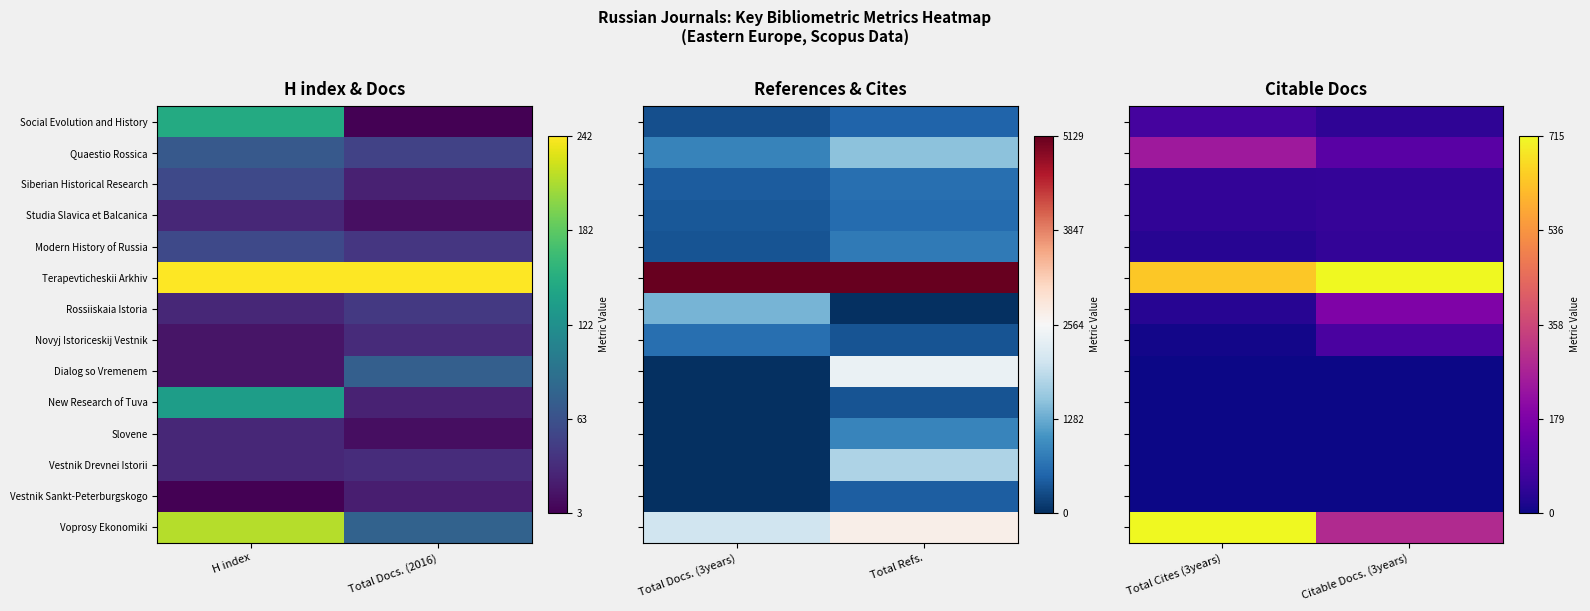

Between Total Cites (3years) and Citable Docs. (3years), which series saw the biggest shift?

Voprosy Ekonomiki